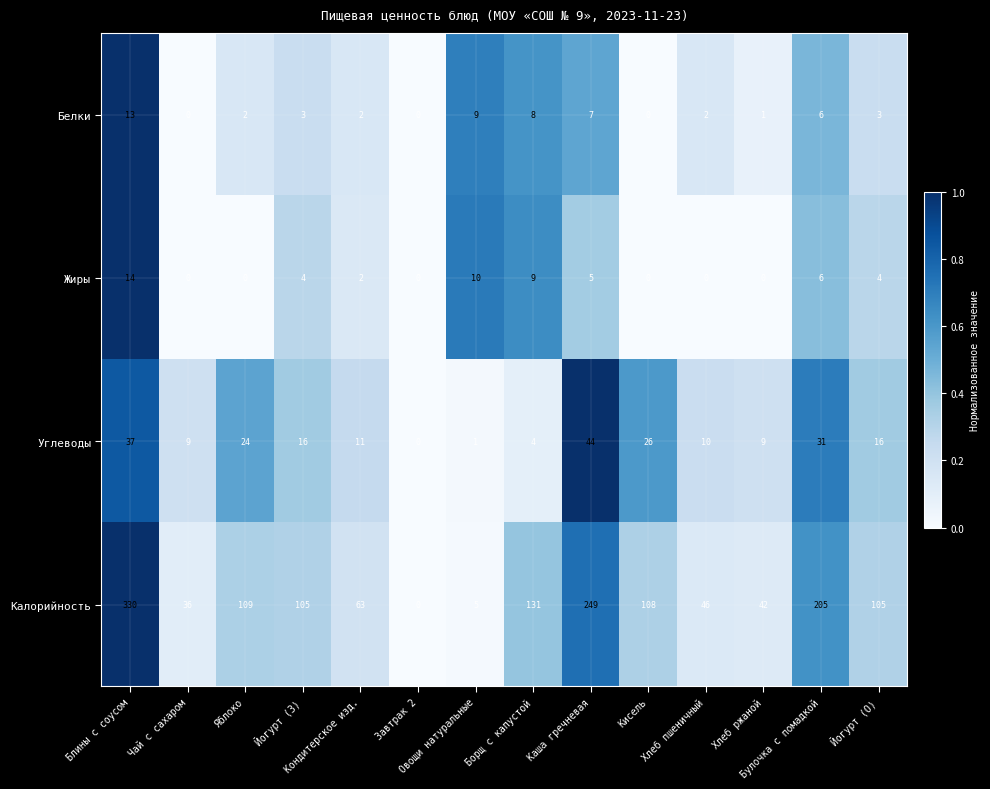

What is the spread (max minus min) of values at Борщ с капустой?

127